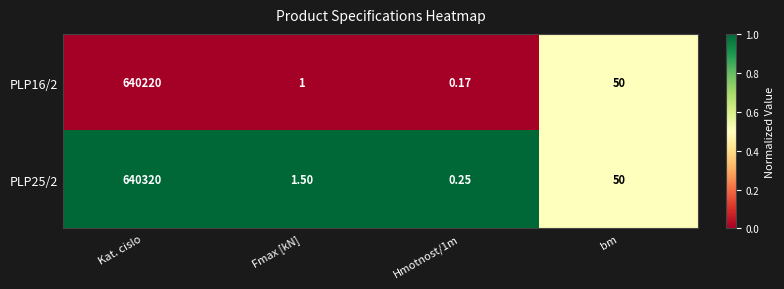

Which label corresponds to the largest value in the chart?

Kat. cislo